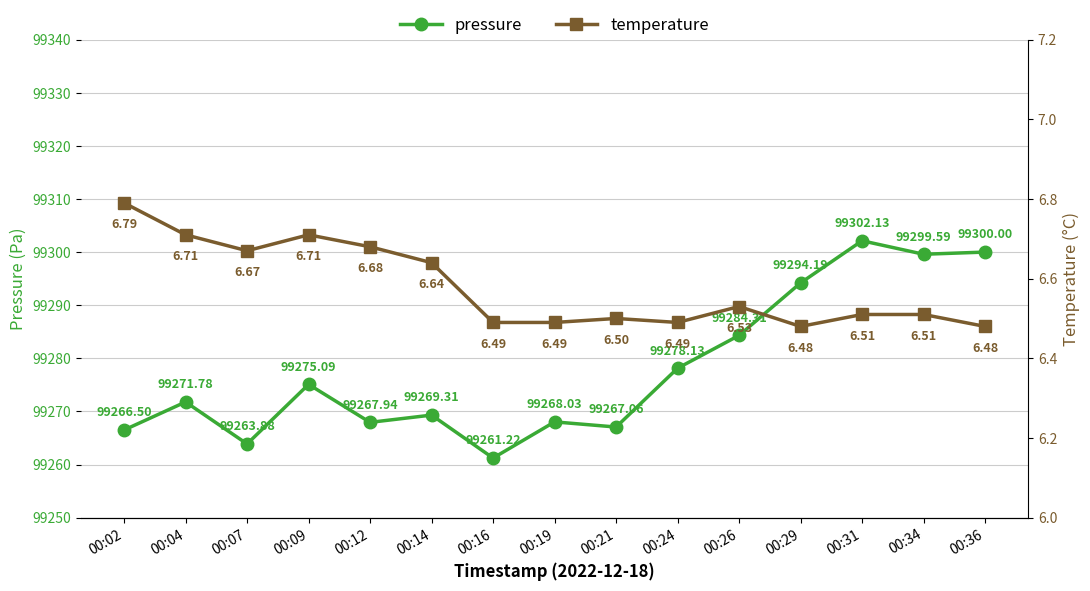

What are all the series names shown in the legend?

pressure, temperature